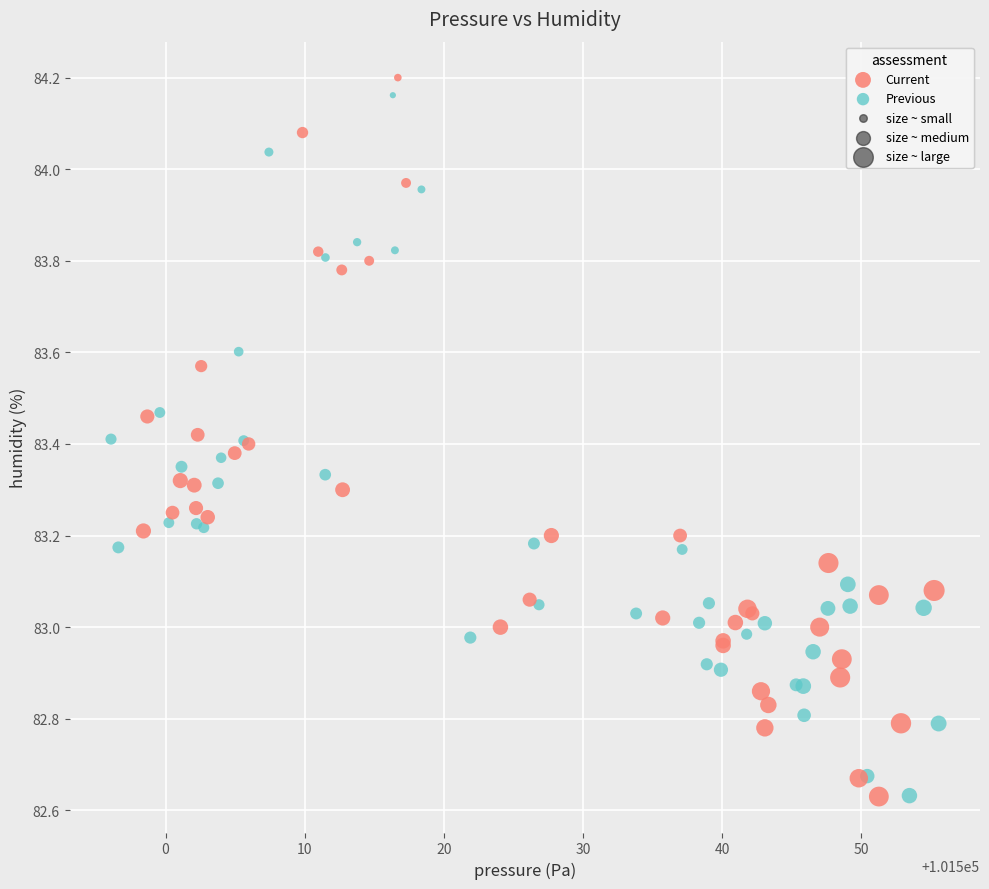

Which series contains the highest Y value?

Current